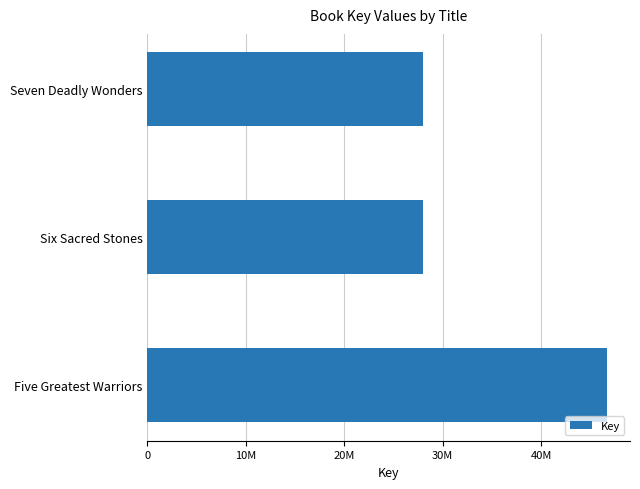

Are the bars horizontal?

Yes